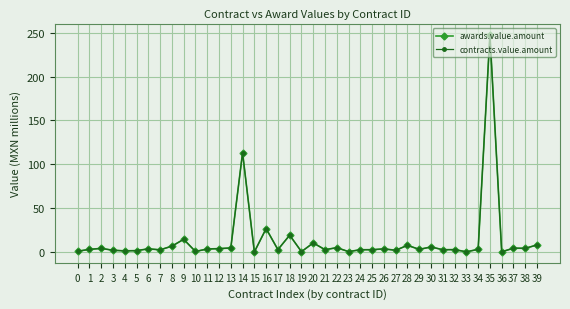

At which label does contracts.value.amount first exceed 3?

1